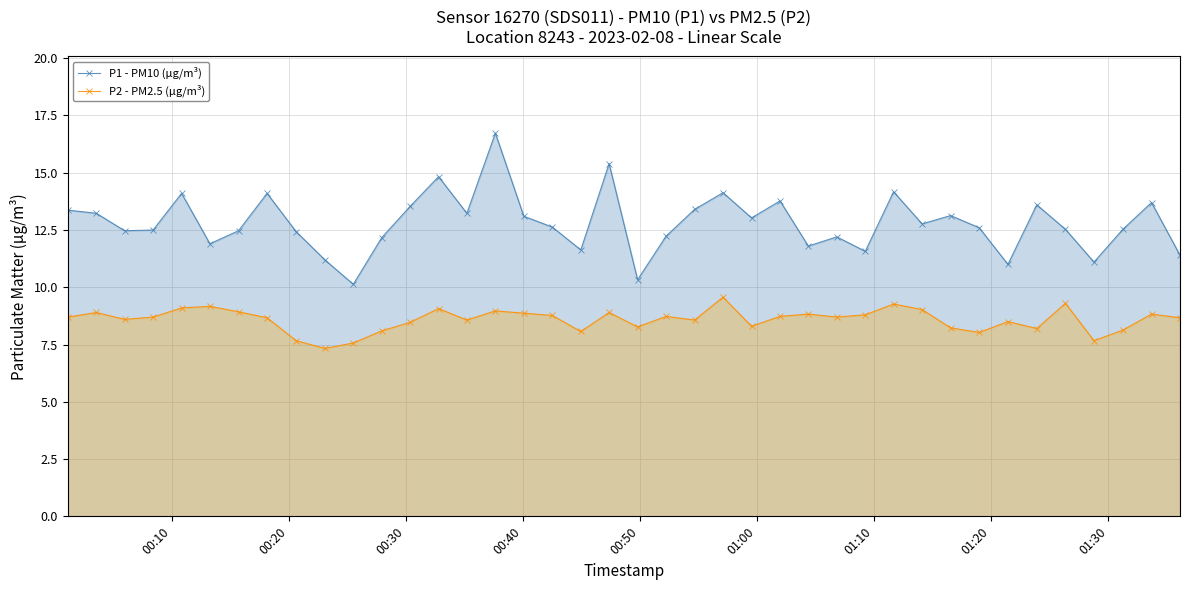

At how many categories does at least one series exceed 12?

30